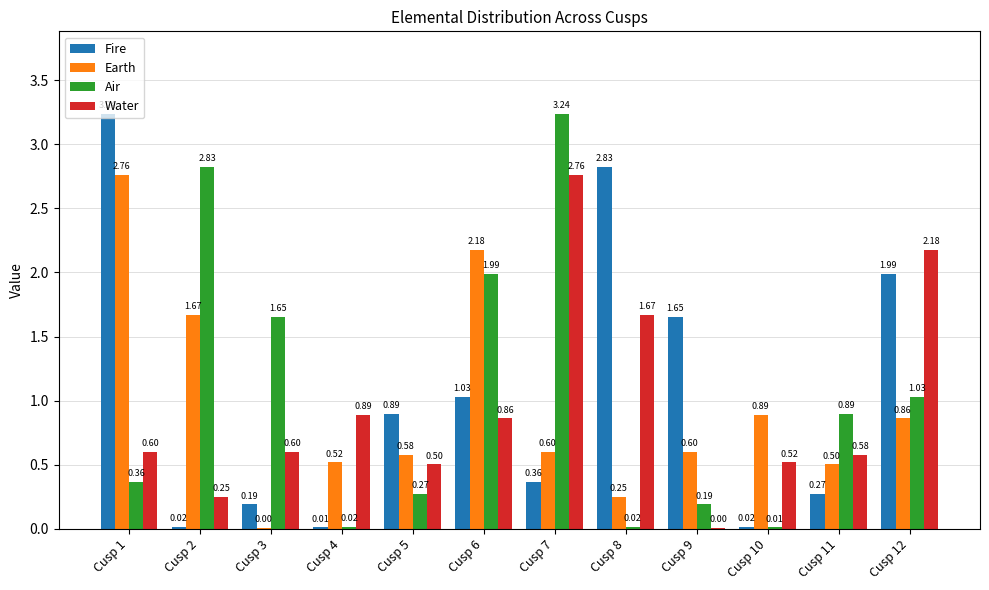

Is the value of Air at Cusp 6 greater than the value of Water at Cusp 12?

No